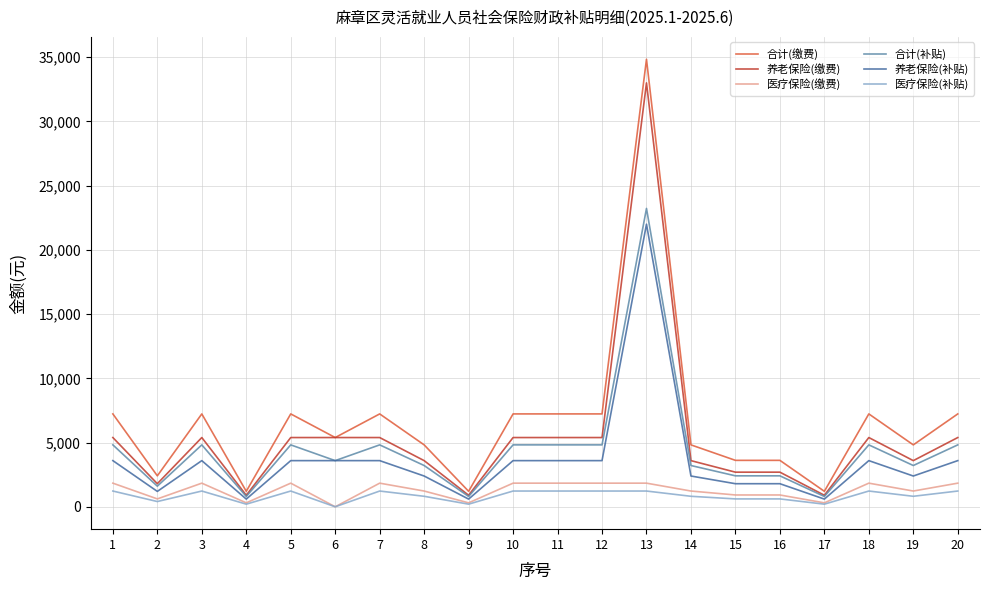

Where does the 合计(缴费) series first go above 7230?

1